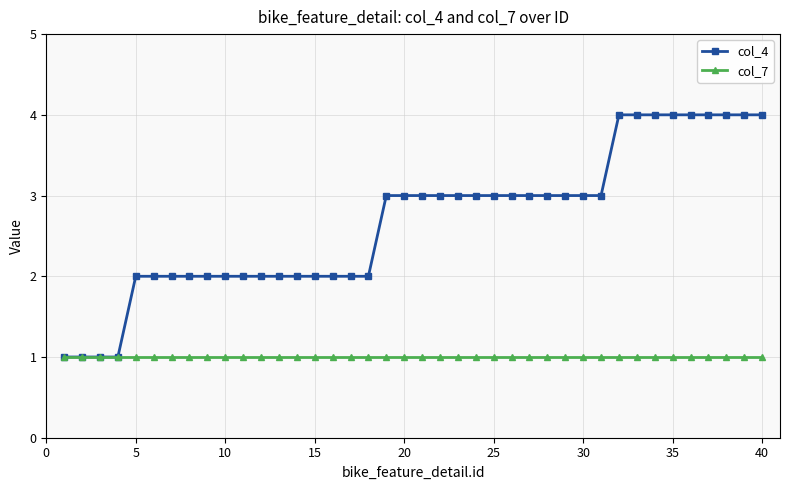

Which series has the widest spread of values?

col_4